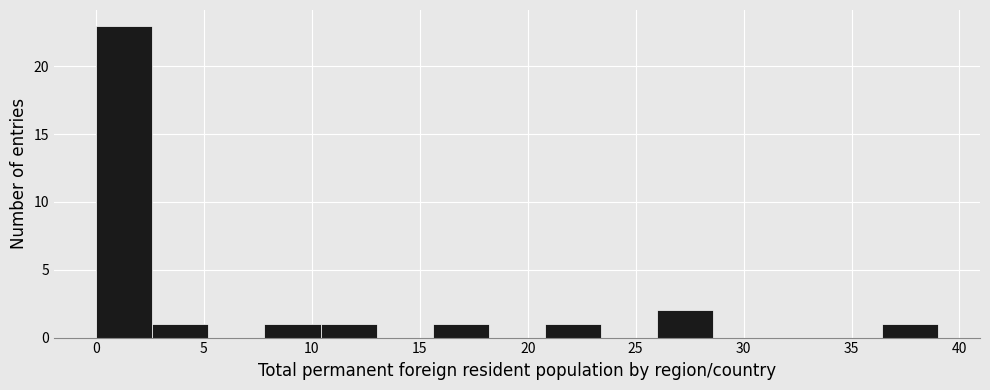

Reading left to right, transcribe this chart: for each bar, give the range it covers on the x-axis and its height. Neither the bar edges nor the heights are printed on the chart, so give them approximately, as read against the axes.

0.0 to 2.6: 23
2.6 to 5.2: 1
5.2 to 7.8: 0
7.8 to 10.4: 1
10.4 to 13.0: 1
13.0 to 15.6: 0
15.6 to 18.2: 1
18.2 to 20.8: 0
20.8 to 23.4: 1
23.4 to 26.0: 0
26.0 to 28.6: 2
28.6 to 31.2: 0
31.2 to 33.8: 0
33.8 to 36.4: 0
36.4 to 39.0: 1